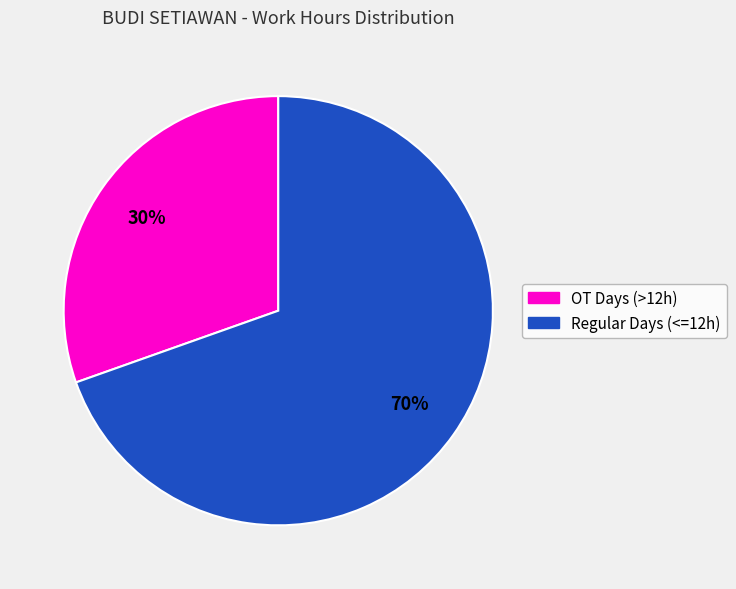

Is there a majority slice in this chart?

Yes